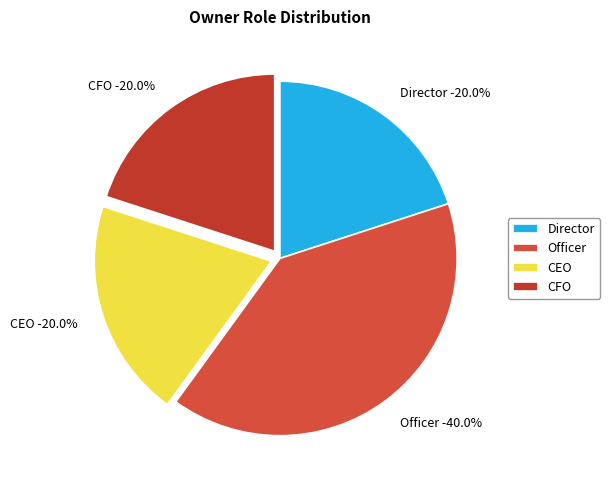

Does rptOwnerIsTenPercentOwner represent more than half of the total?

No